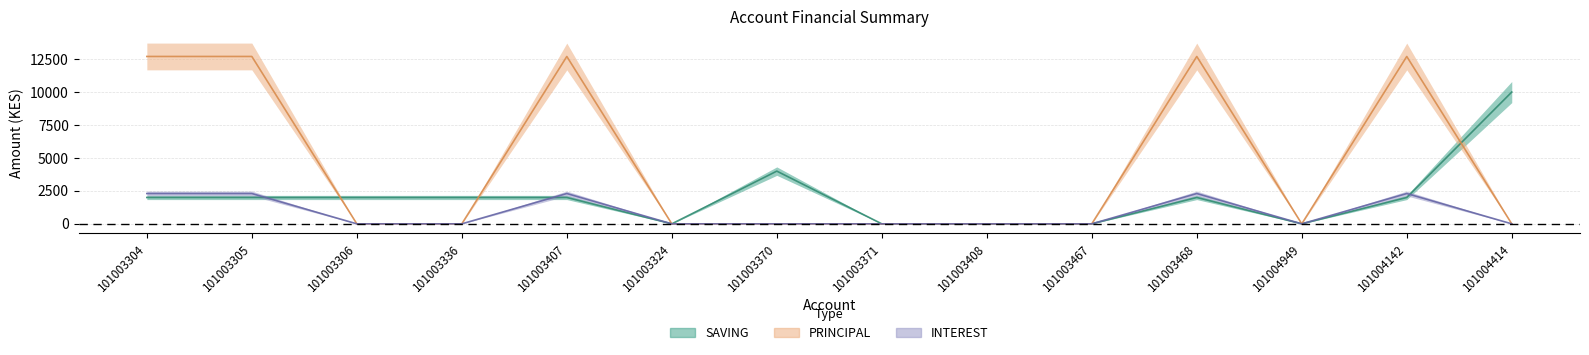

Where does the SAVING series first go above 2000?

101003370